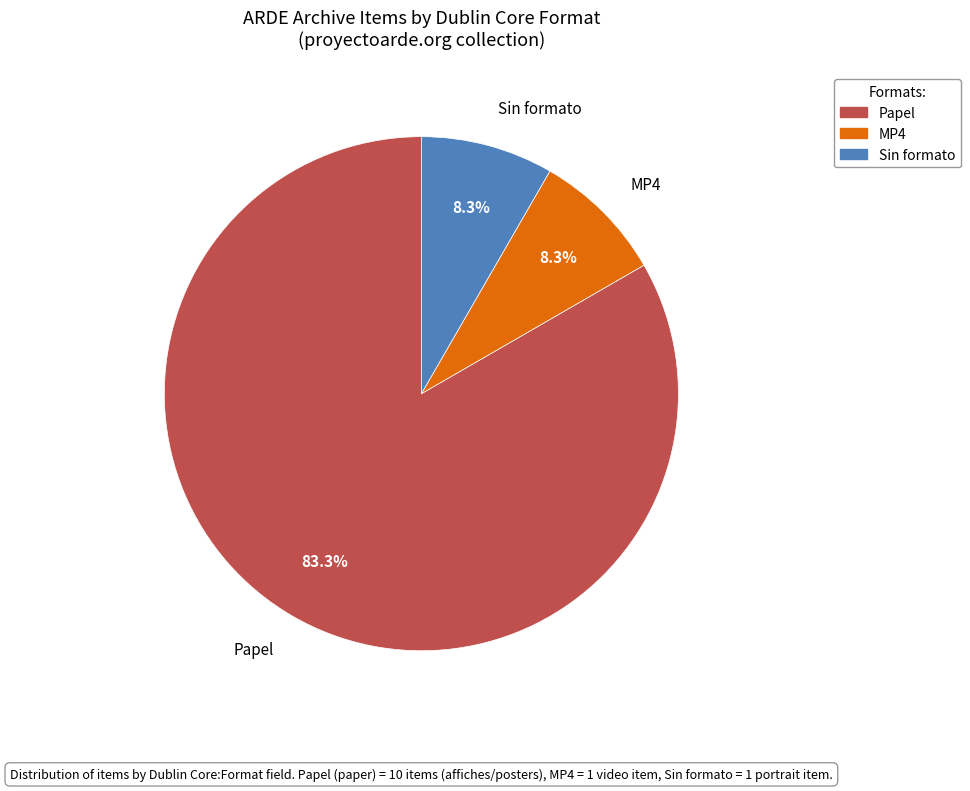

Is there a majority slice in this chart?

Yes